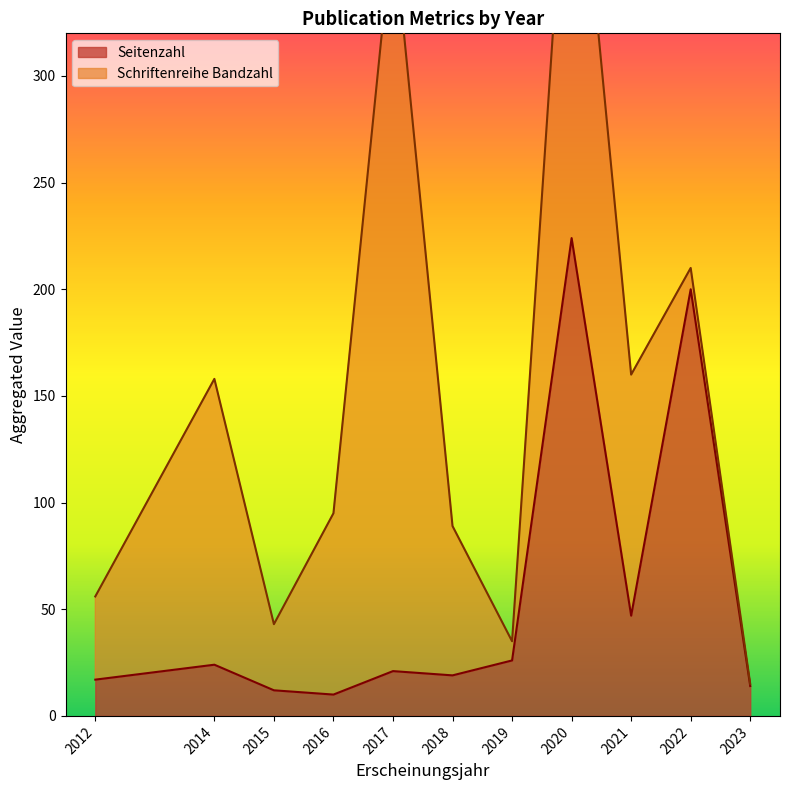

Which category has the highest value in the Seitenzahl series?

2020